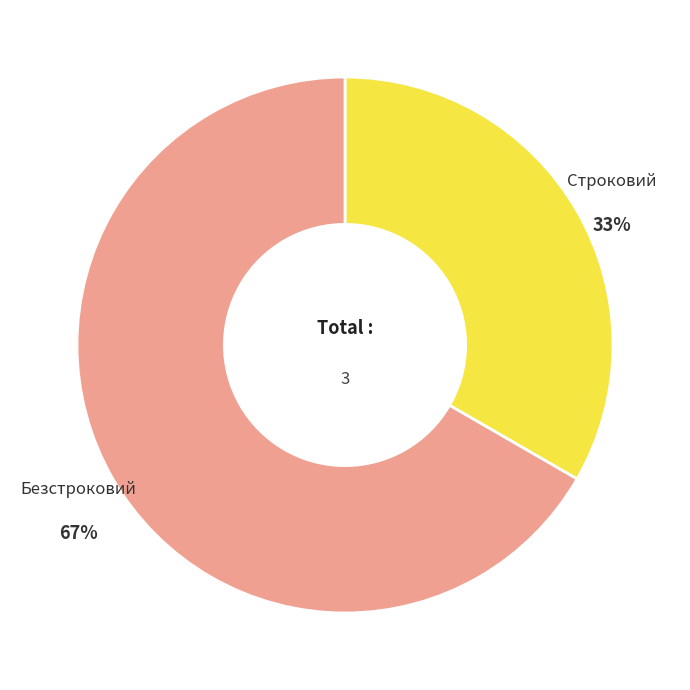

Combined, do Безстроковий and Строковий account for over 50%?

Yes